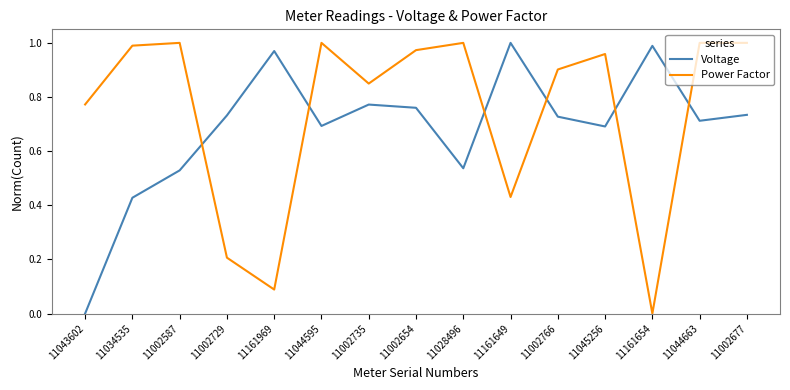

What is the difference between the highest and lowest values at 11002677?

0.3